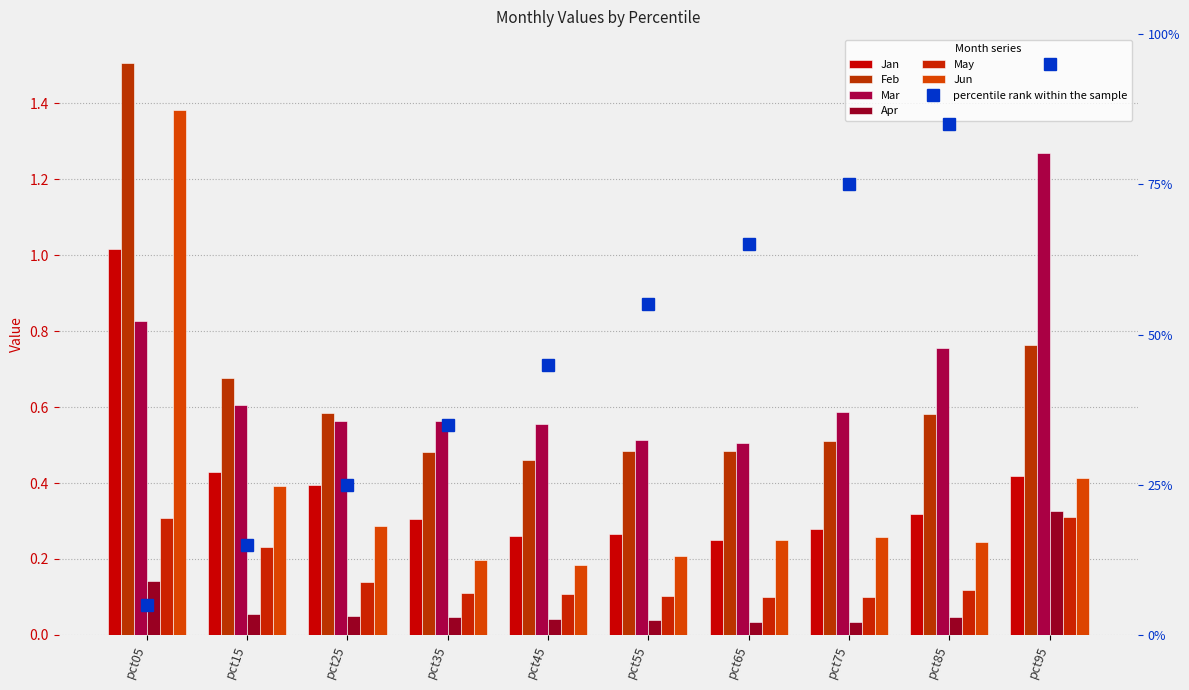

The Apr series shows 0.1 at pct75. True or false?

False